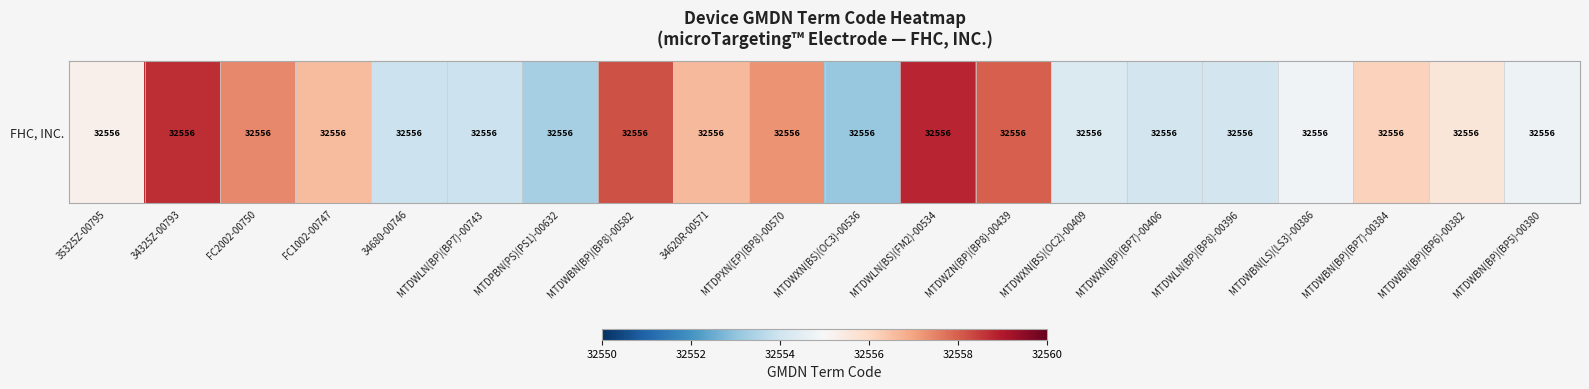

What is the change in value from 34325Z-00793 to MTDWZN(BP)(BP8)-00439?

-0.7